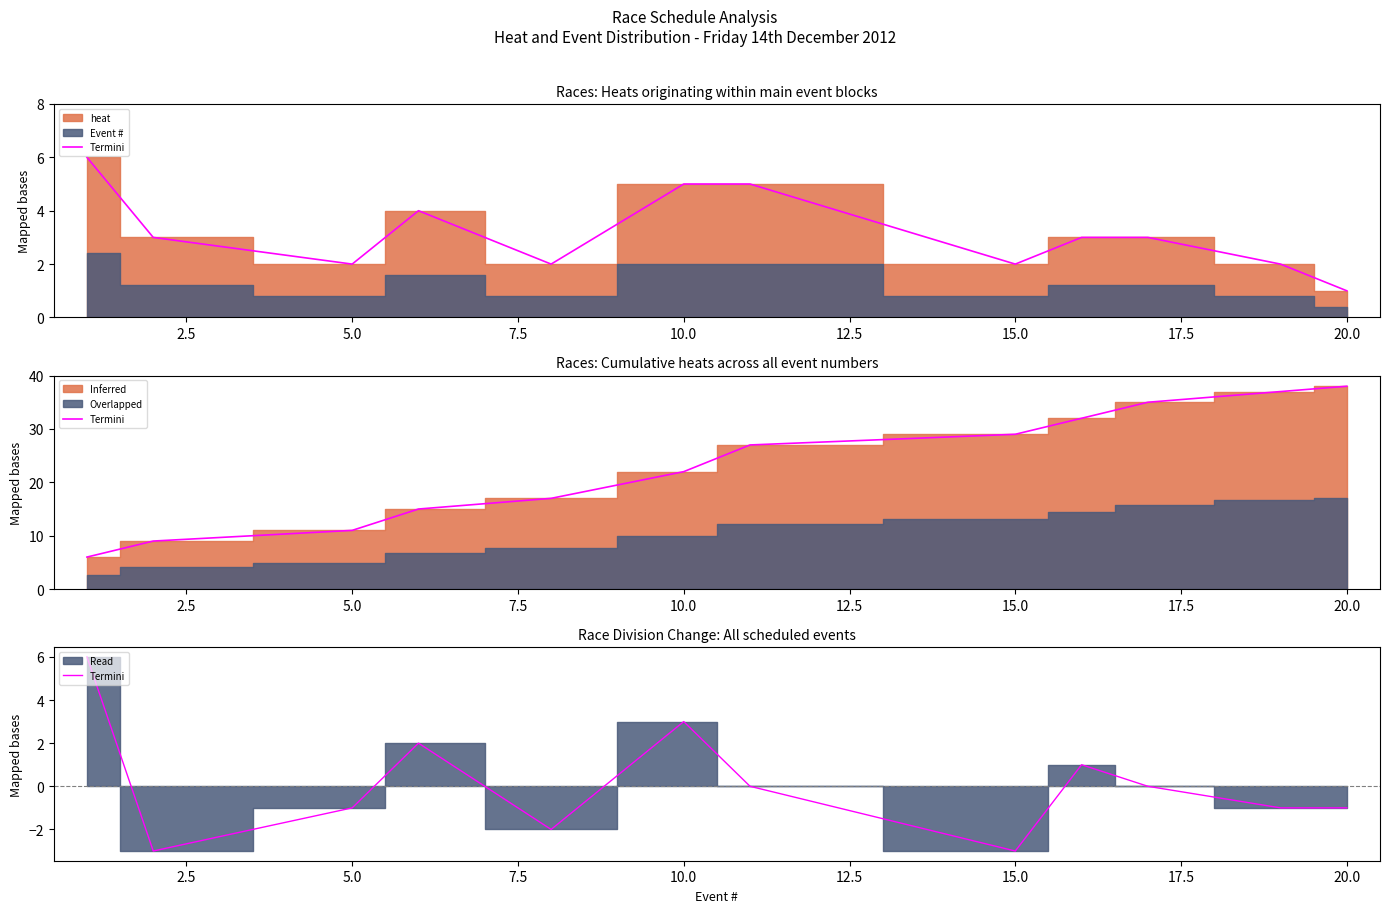

What is the difference between the maximum and minimum values?

9